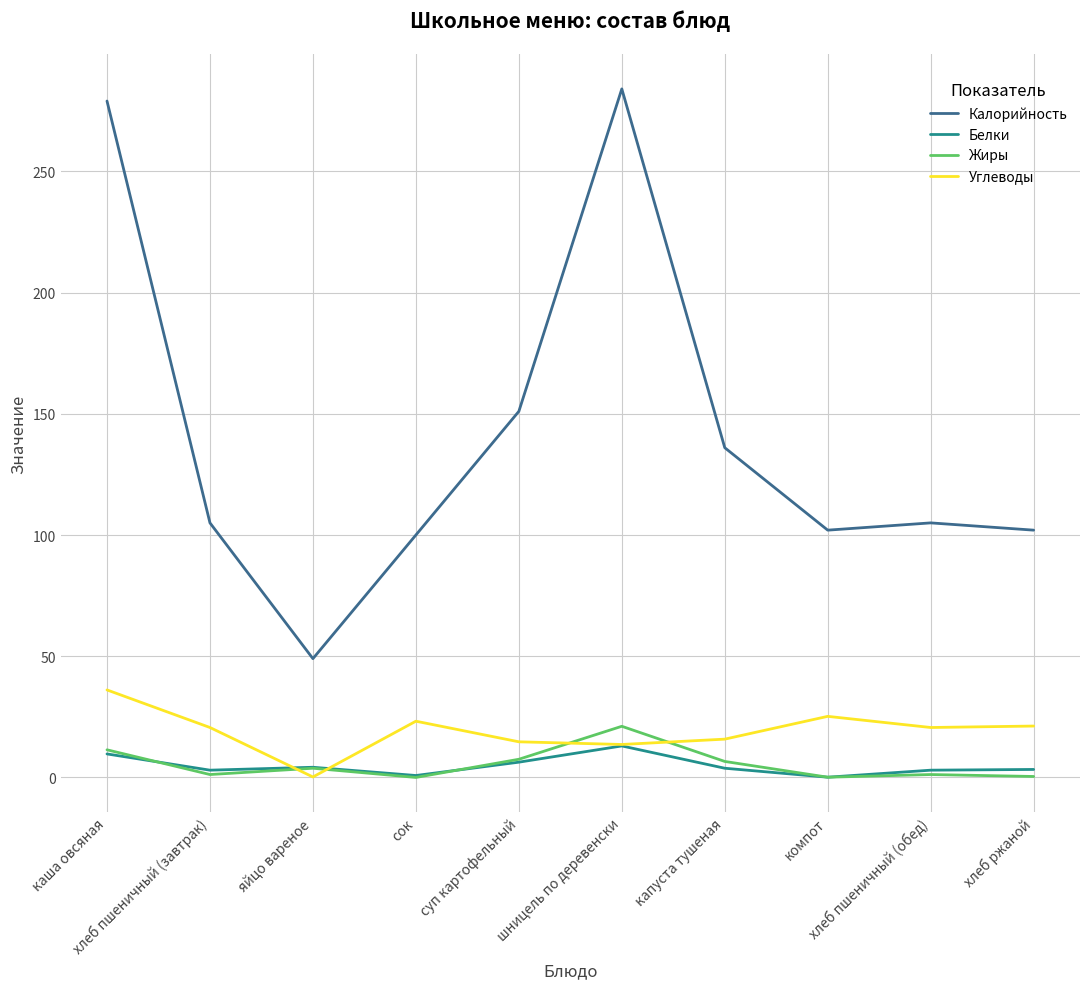

Does the chart display data point markers on the line(s)?

No